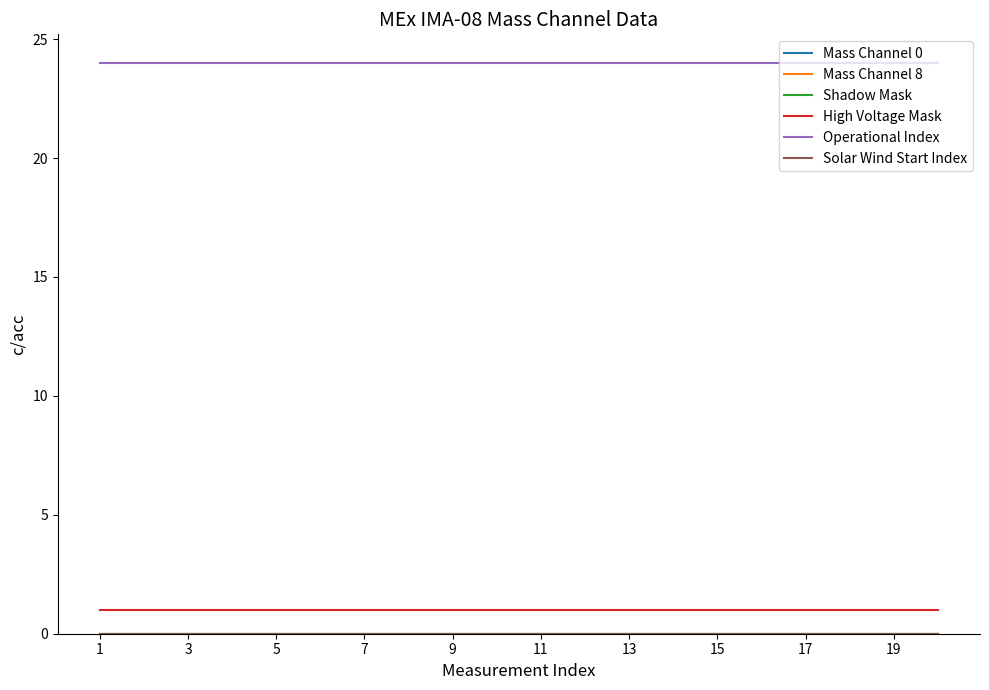

True or false: High Voltage Mask has more than 0 interior local peaks.

False